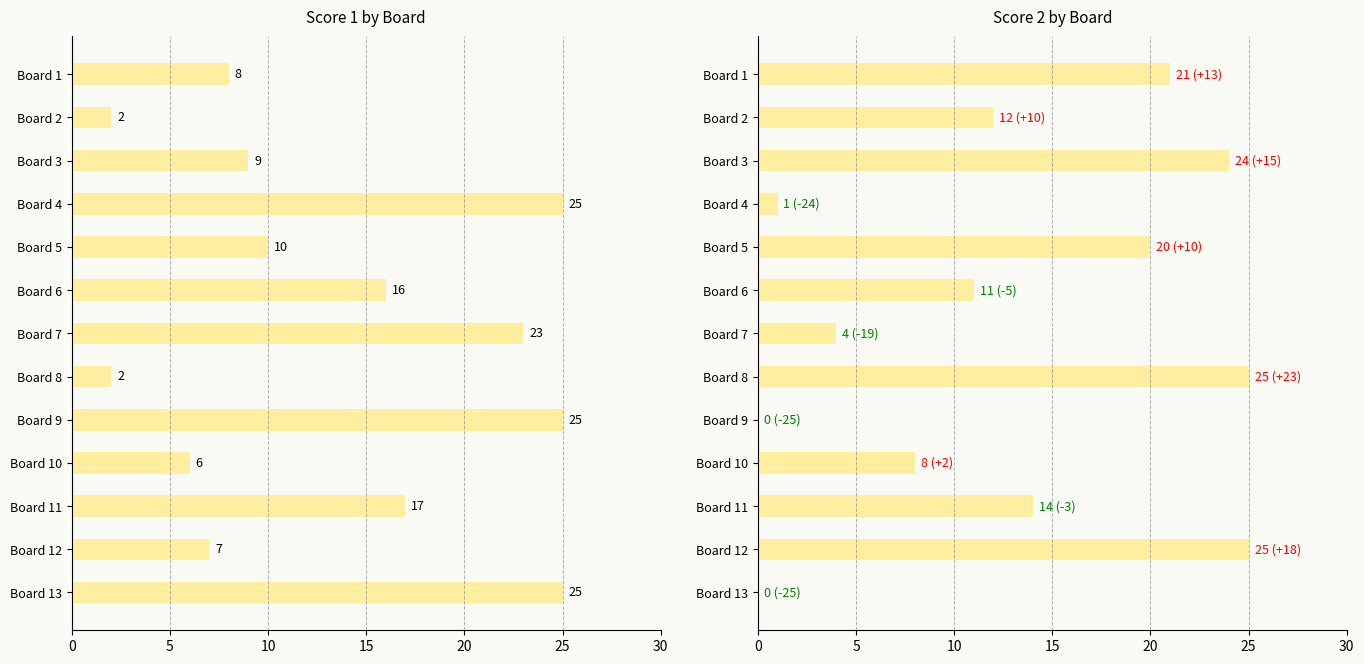

How many bars are there in total?

26